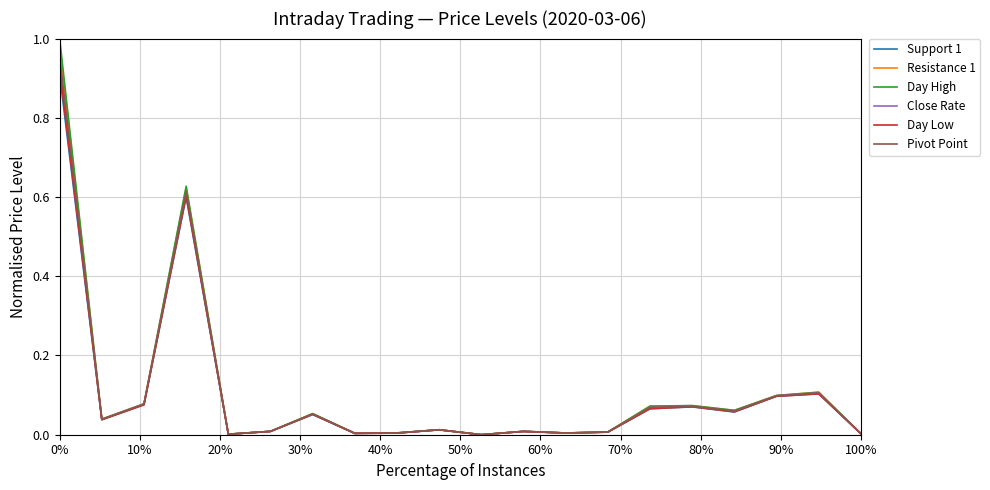

Which series has the largest range (max minus min)?

Day High